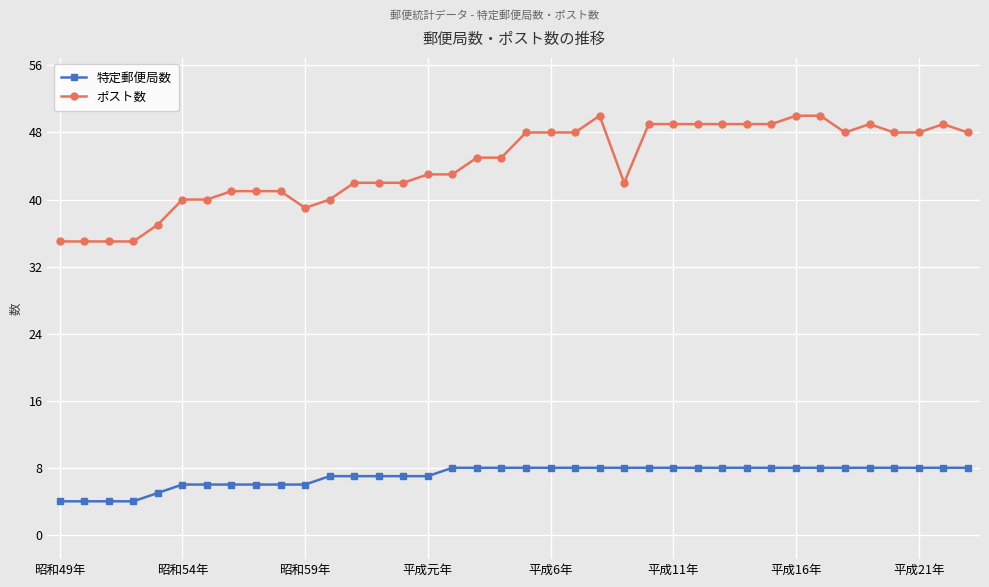

Rank the series by their maximum value, from lowest to highest.

特定郵便局数, ポスト数